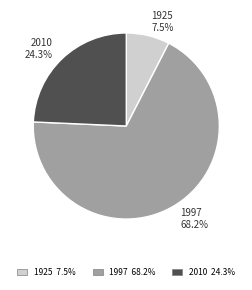

Count the number of slices in the pie.

3